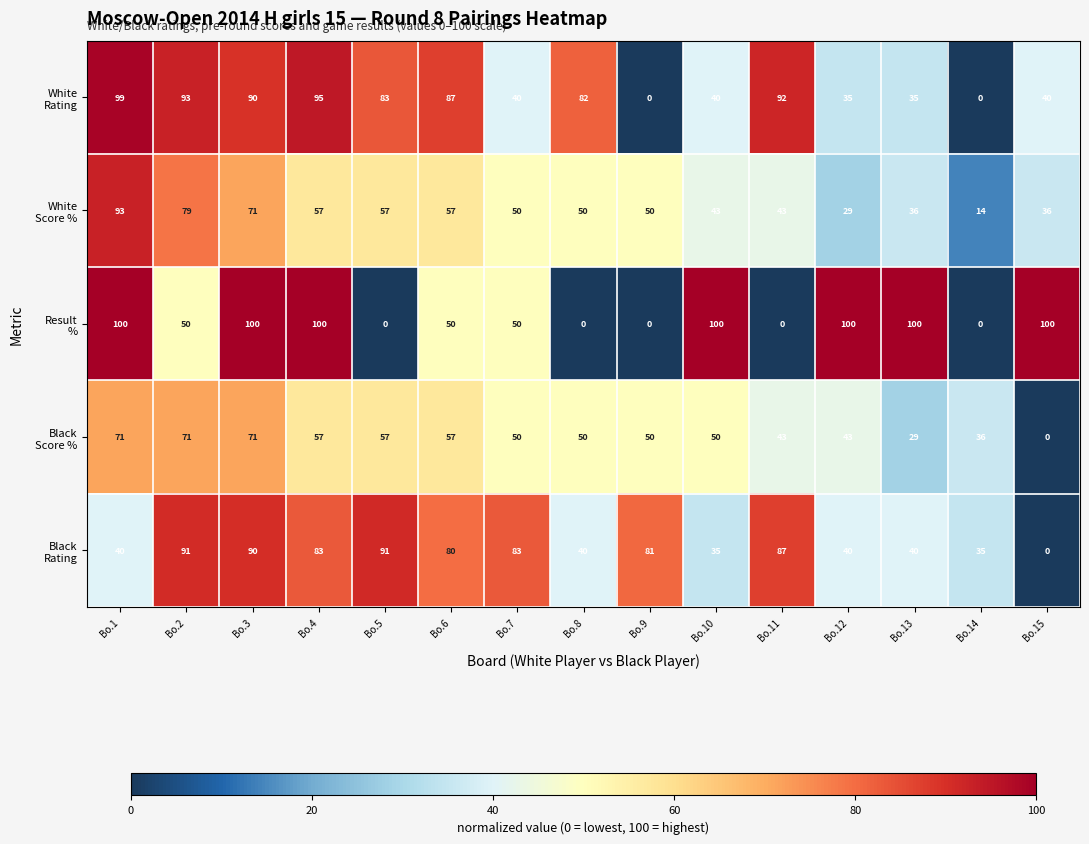

What is the total value across all series at Bo.1?

403